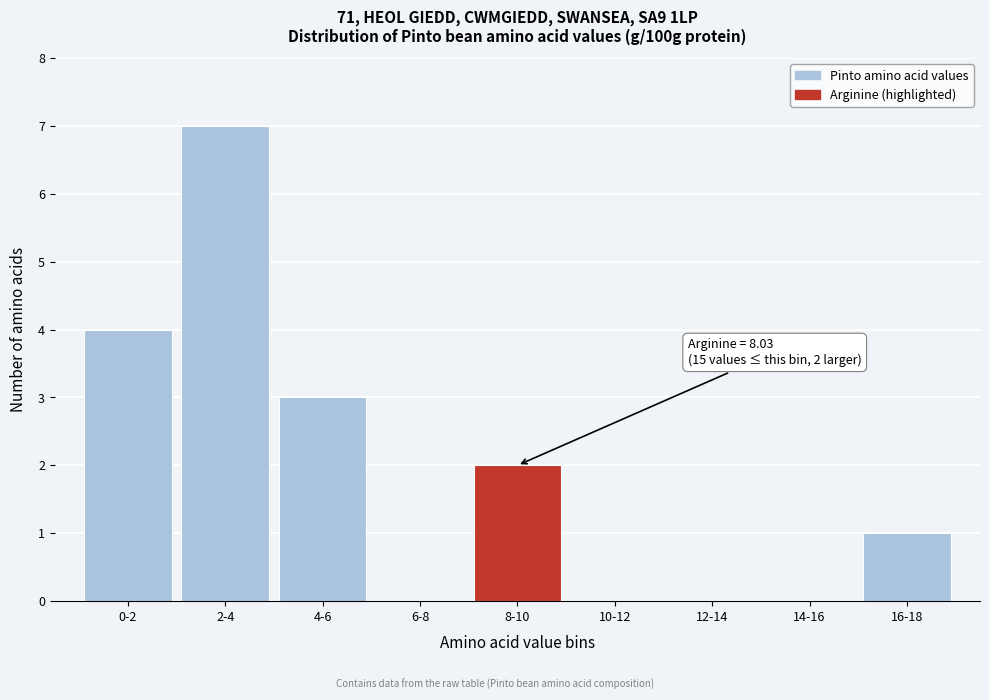

Reading left to right, extract all data points from this chart.

0-2=4	2-4=7	4-6=3	6-8=0	8-10=2	10-12=0	12-14=0	14-16=0	16-18=1